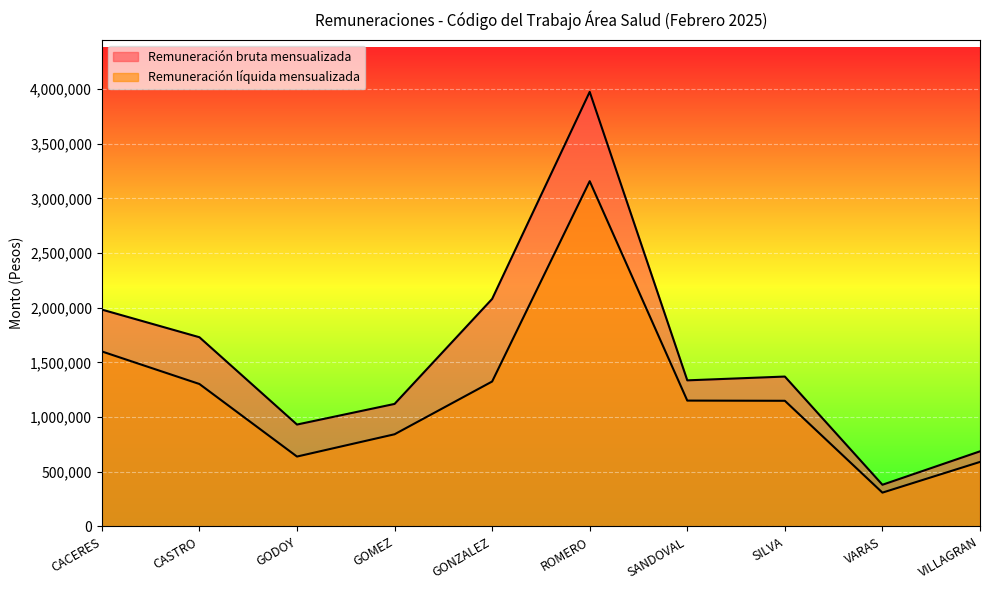

True or false: Remuneración líquida mensualizada and Remuneración bruta mensualizada intersect in this chart.

False